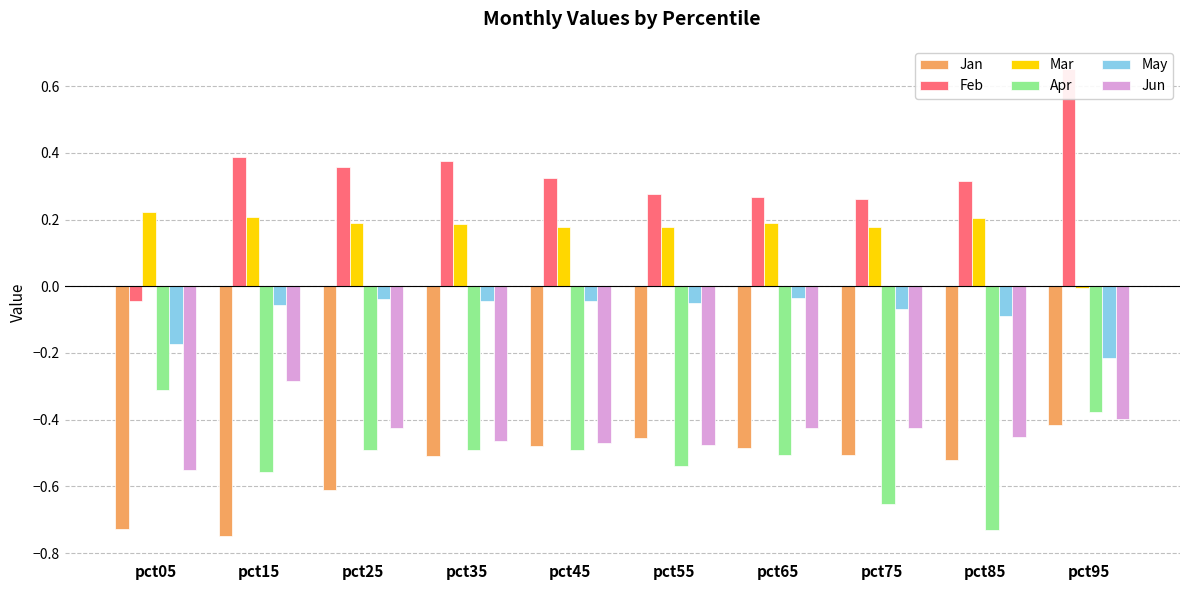

What is the average value of the Apr series?

-0.5